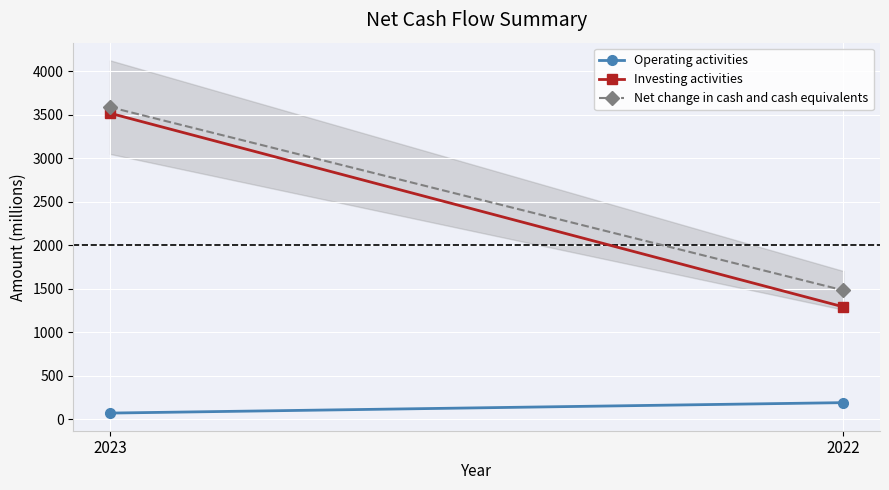

Which series has the largest range (max minus min)?

Investing activities